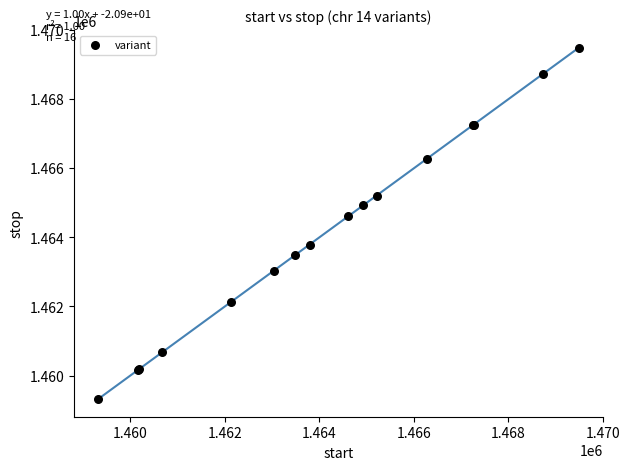

What Y value in the scatter plot is closest to 1464406?

1464618